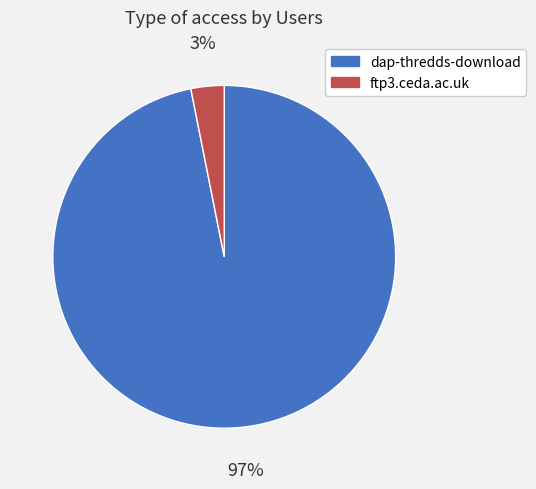

To the nearest percent, what portion does dap-thredds-download represent?

97%